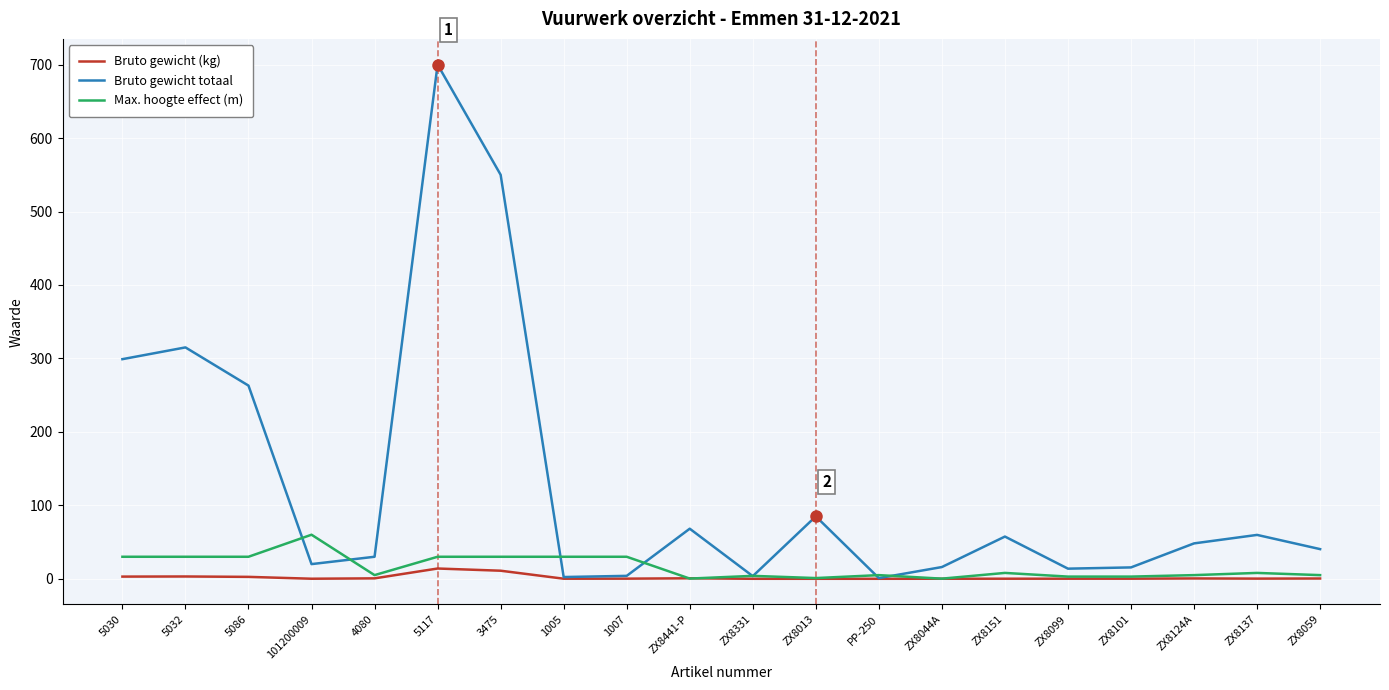

List the series in order of their peak value, lowest first.

Bruto gewicht (kg), Max. hoogte effect (m), Bruto gewicht totaal